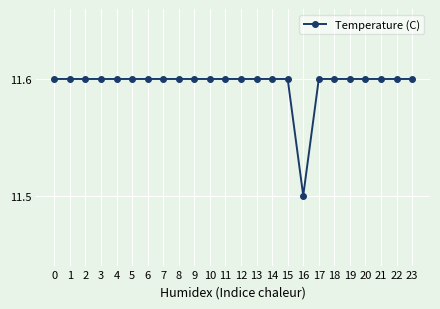

What is the greatest value displayed?

11.6